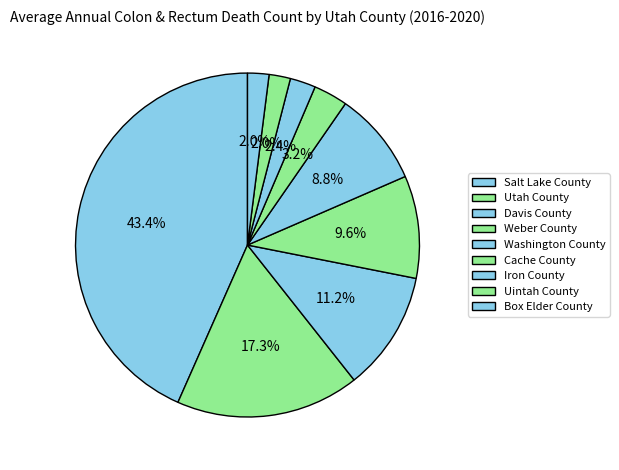

To the nearest percent, what percentage of the pie is Utah County?

17%